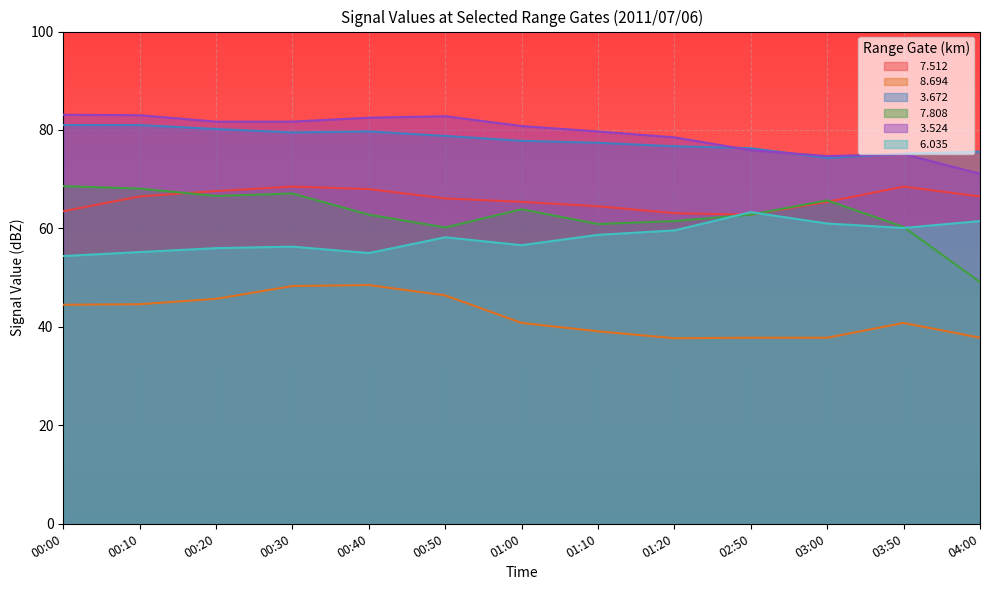

How many lines are shown in the chart?

6